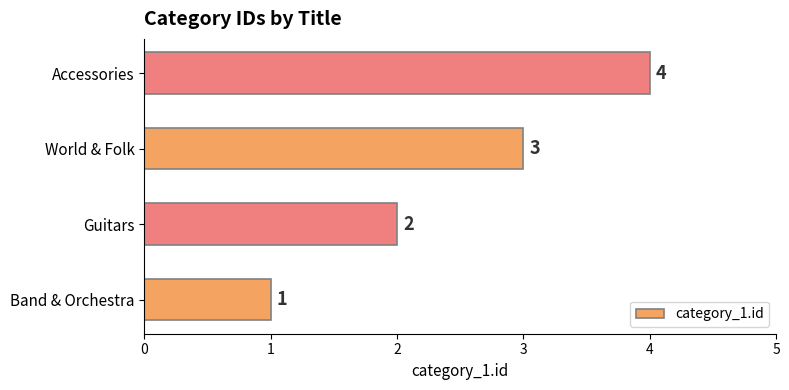

What is the greatest value displayed?

4